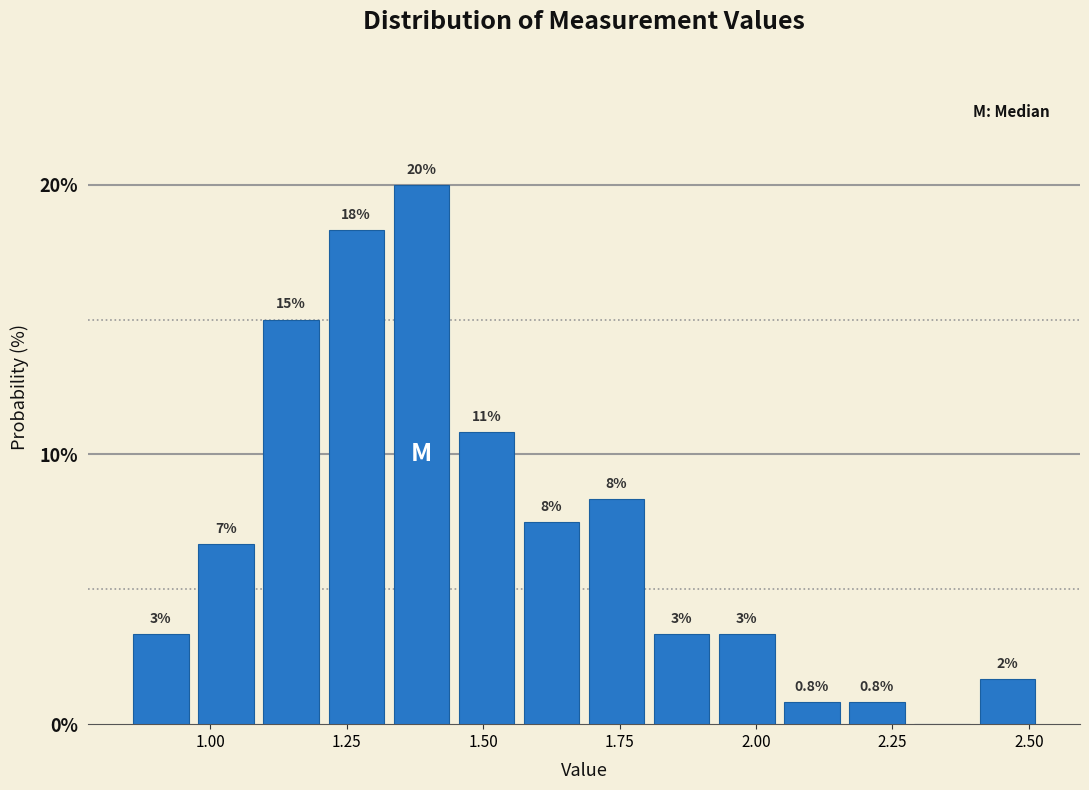

Read against the x-axis, roughly where is the centre of the tallest bar?

1.40